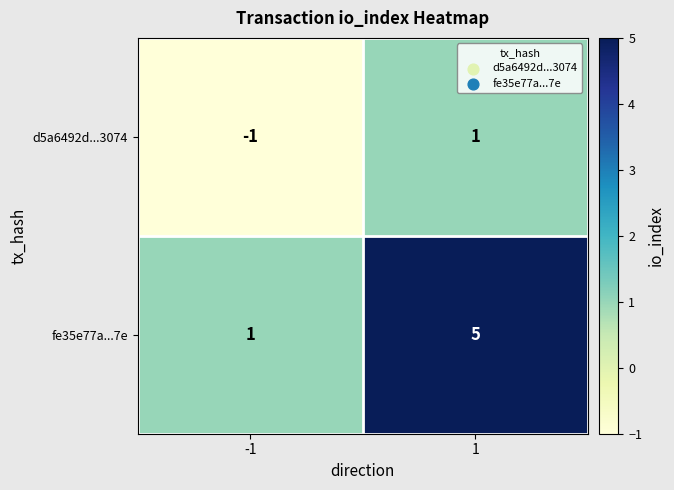

Which series has the widest spread of values?

fe35e77a...7e